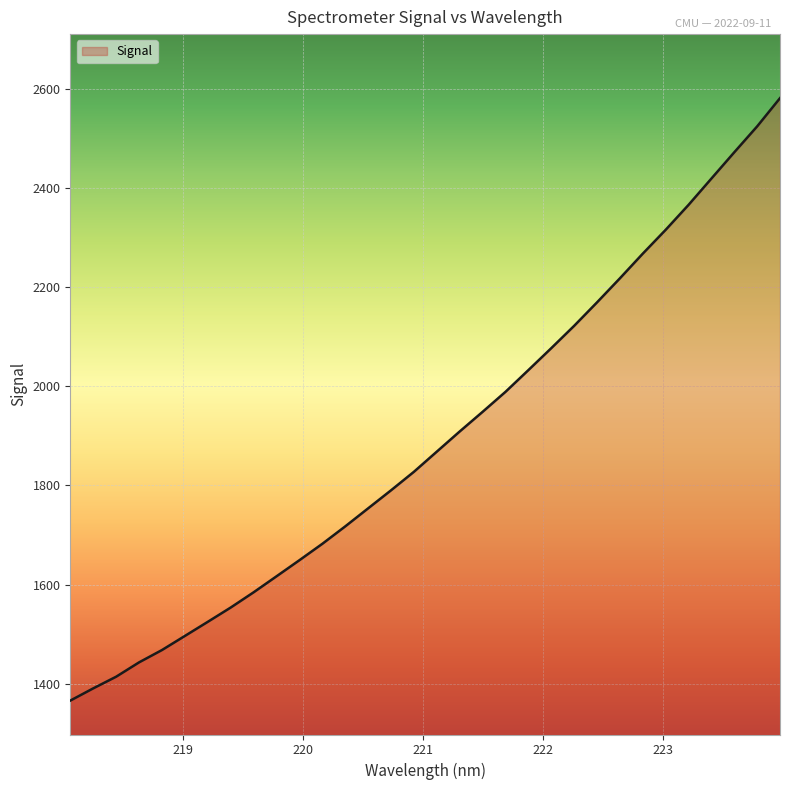

What is the greatest value displayed?

2580.8